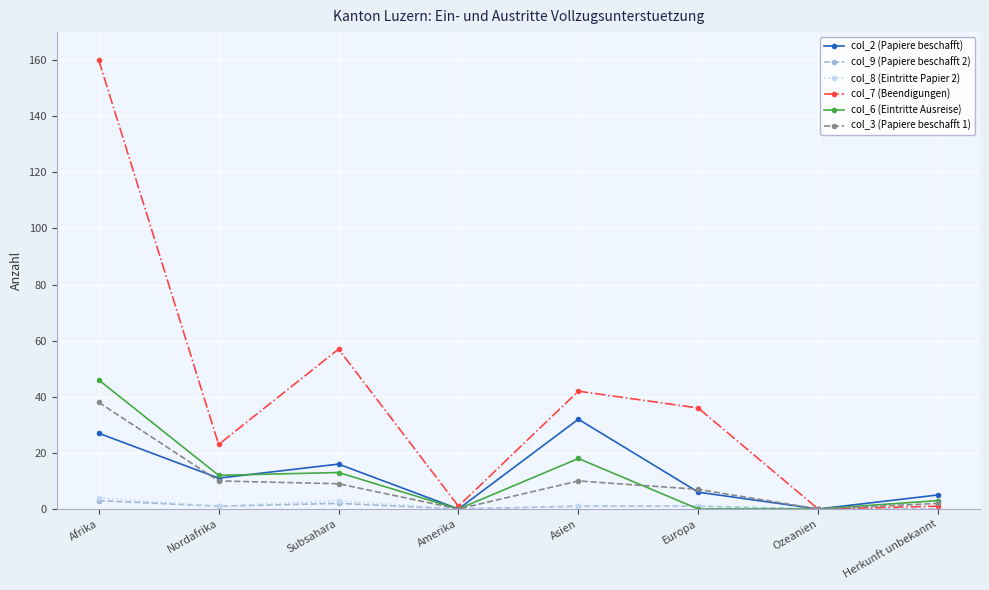

True or false: col_3 (Papiere beschafft 1) has more than 2 interior local peaks.

False